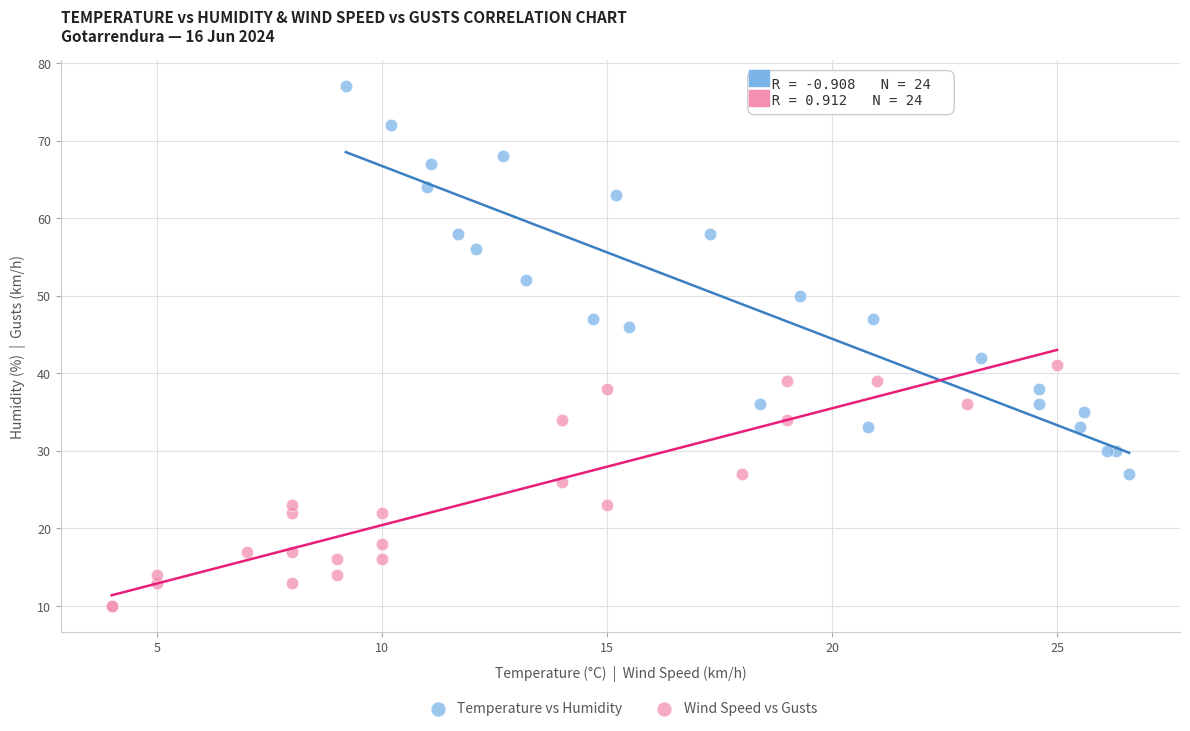

What are all the series names shown in the legend?

Temperature vs Humidity, Wind Speed vs Gusts